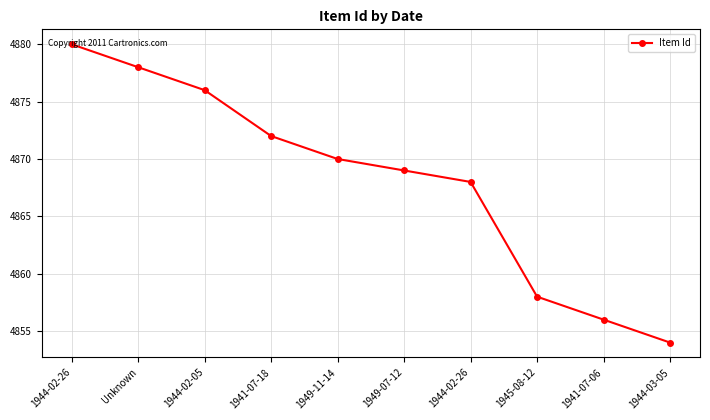

What is the average value?

4868